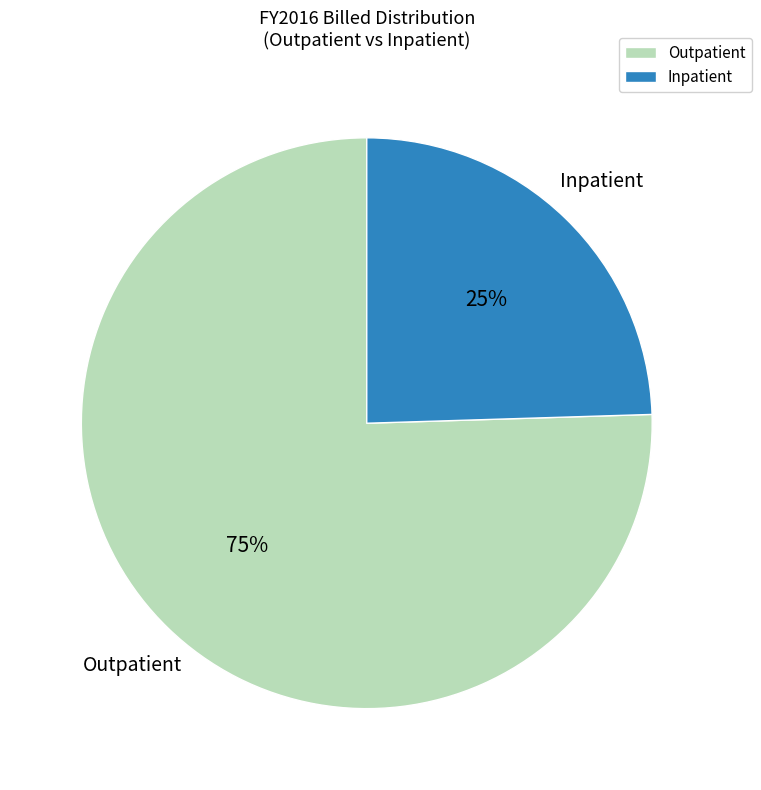

Which category has the smallest portion of the pie?

Inpatient